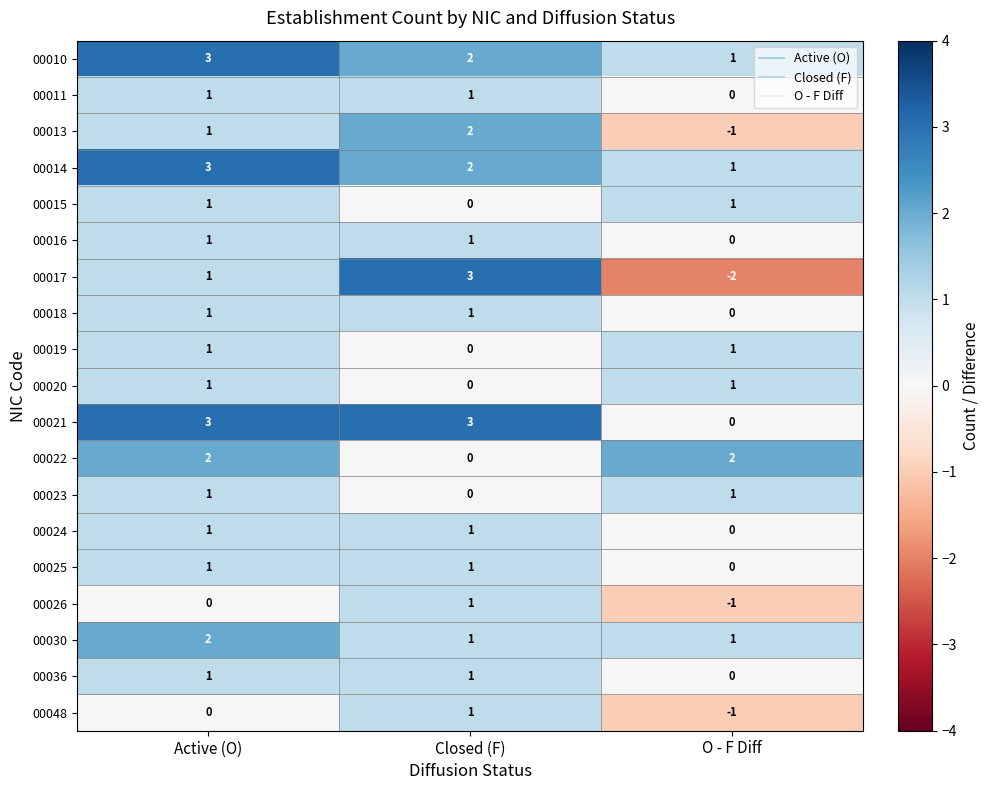

What is the maximum value for 00014?

3